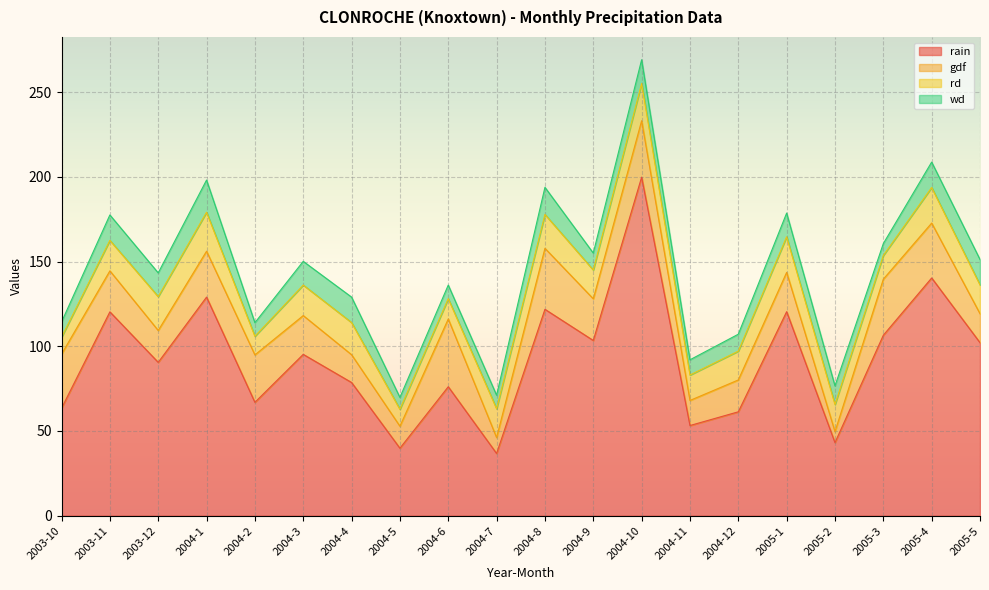

Is it true that rain equals 104.0 at 2003-10?

False